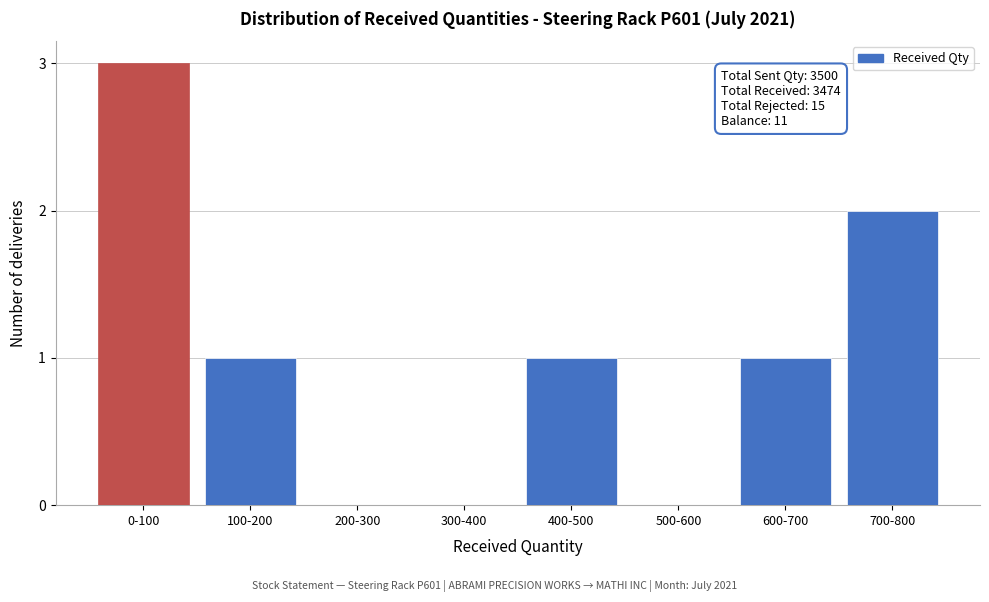

Reading left to right, transcribe all the data shown in this chart.

0-100=3	100-200=1	200-300=0	300-400=0	400-500=1	500-600=0	600-700=1	700-800=2